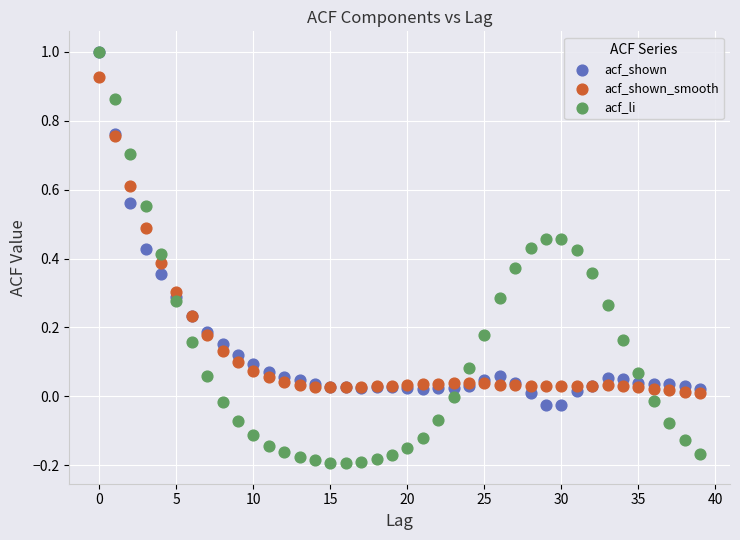

What are all the series names shown in the legend?

acf_shown, acf_shown_smooth, acf_li